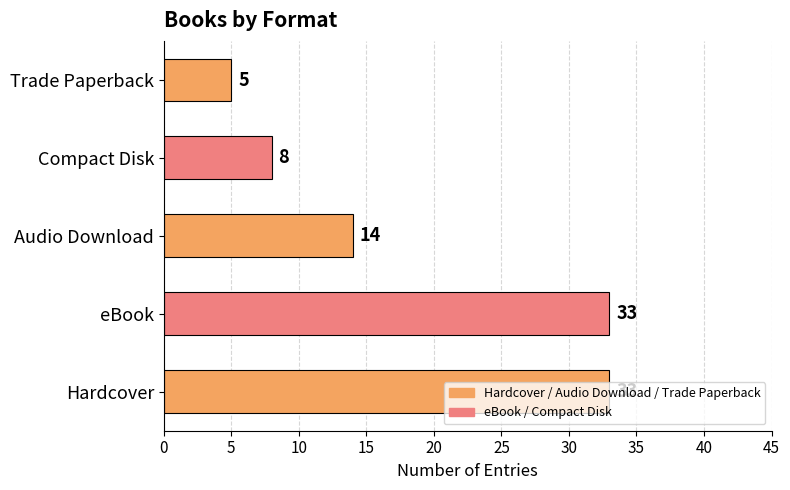

How many values are below 14?

2